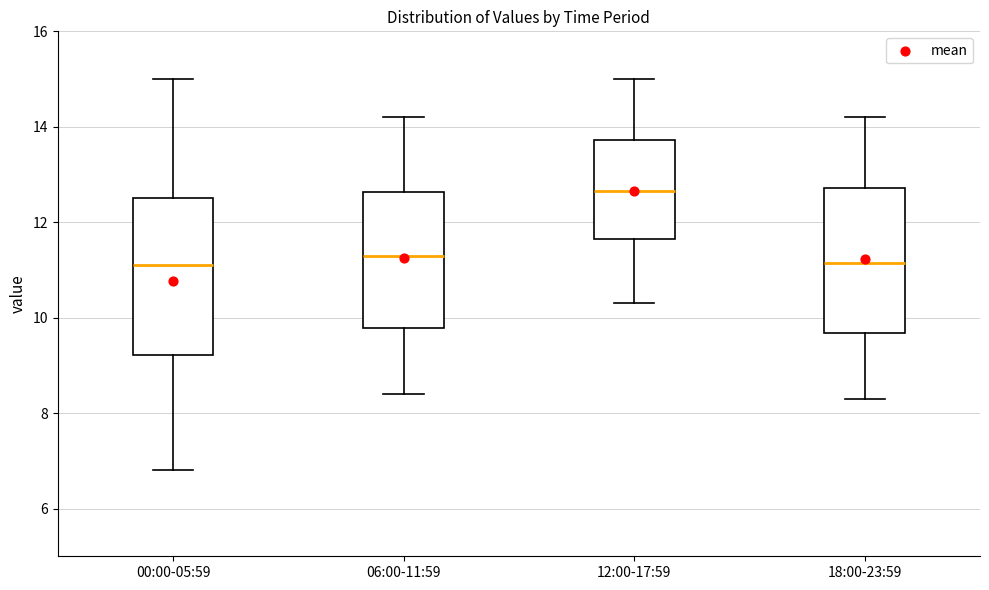

Which box is the tallest, from its lower edge to its upper edge?

00:00-05:59